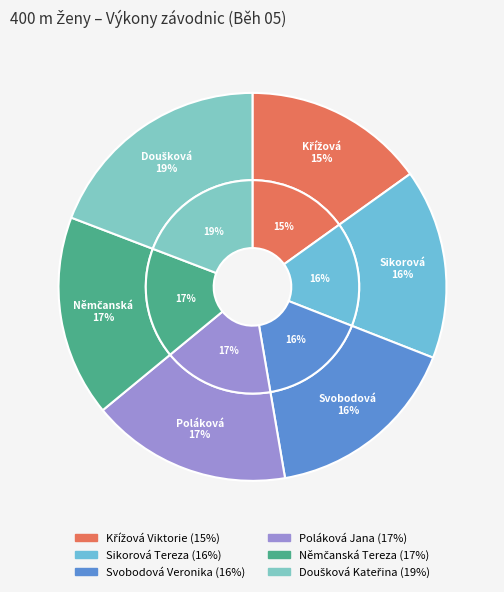

The Sikorová Tereza slice represents 16% of the pie. True or false?

True